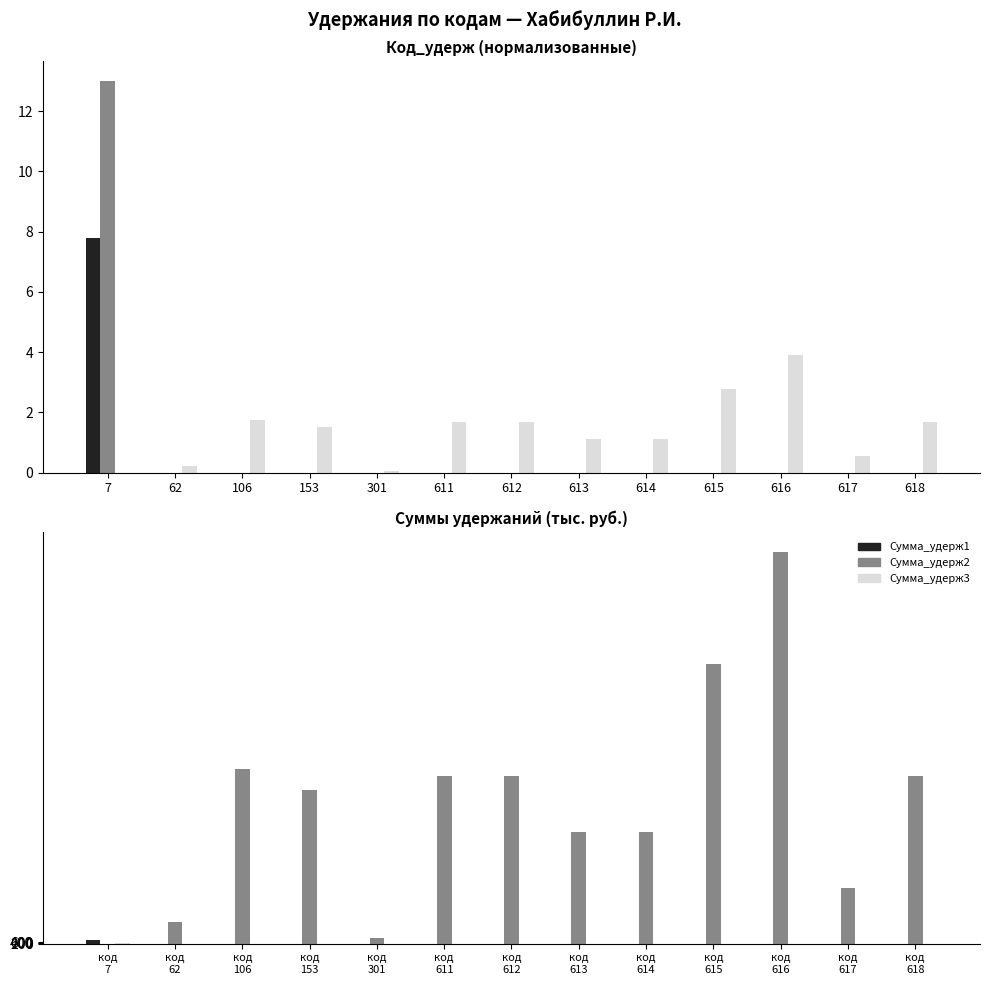

What is the average value of the Сумма_удерж3 series?

21.0